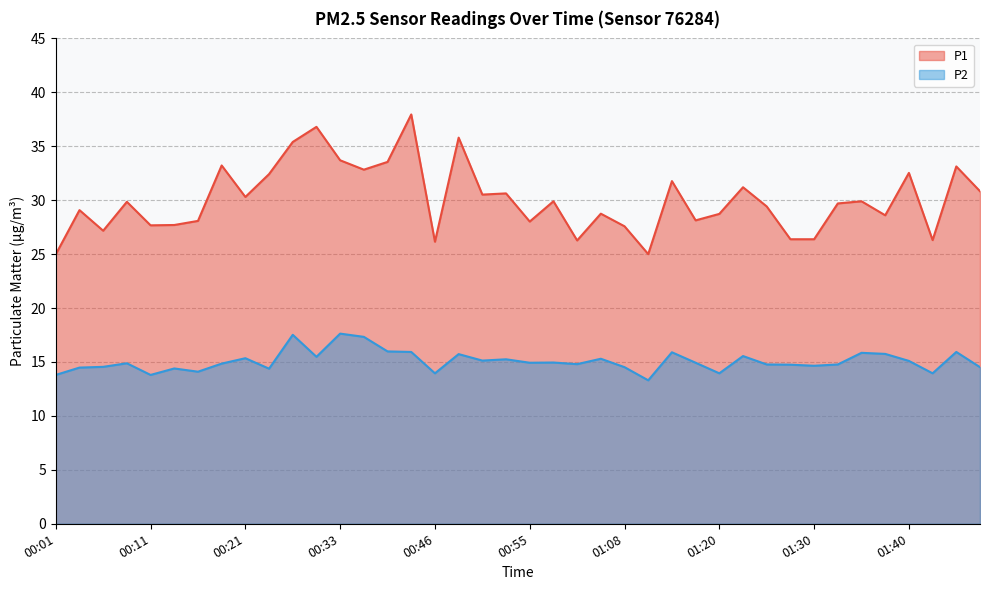

Reading right to left, what are all the values shown in this chart?

P1: 30.8	33.1	26.3	32.5	28.6	29.9	29.7	26.4	26.4	29.4	31.2	28.7	28.1	31.8	25.0	27.6	28.8	26.3	29.9	28.0	30.6	30.5	35.8	26.1	38.0	33.5	32.8	33.7	36.8	35.4	32.4	30.3	33.2	28.1	27.7	27.7	29.9	27.2	29.1	25.0
P2: 14.5	15.9	13.9	15.1	15.8	15.8	14.8	14.7	14.8	14.8	15.6	13.9	14.9	15.9	13.3	14.5	15.3	14.8	14.9	14.9	15.2	15.1	15.7	13.9	15.9	16.0	17.3	17.6	15.5	17.5	14.4	15.3	14.8	14.1	14.4	13.8	14.9	14.6	14.5	13.8